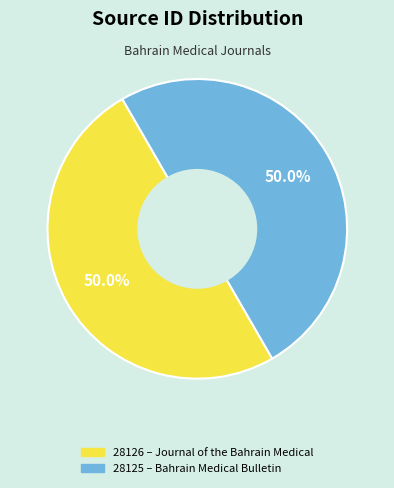

Count the number of slices in the pie.

2